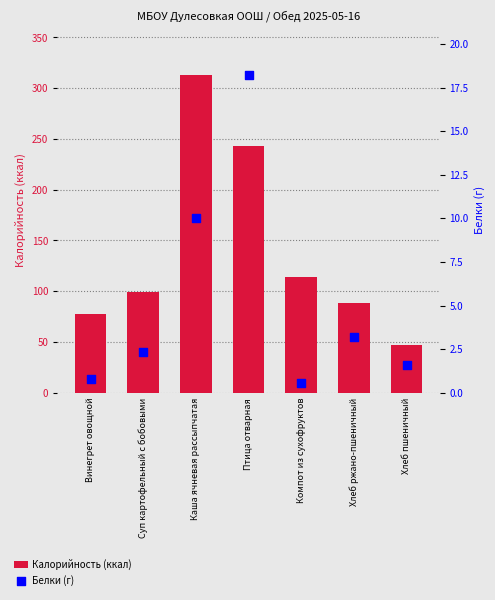

Which series contains the highest Y value?

Калорийность (ккал)